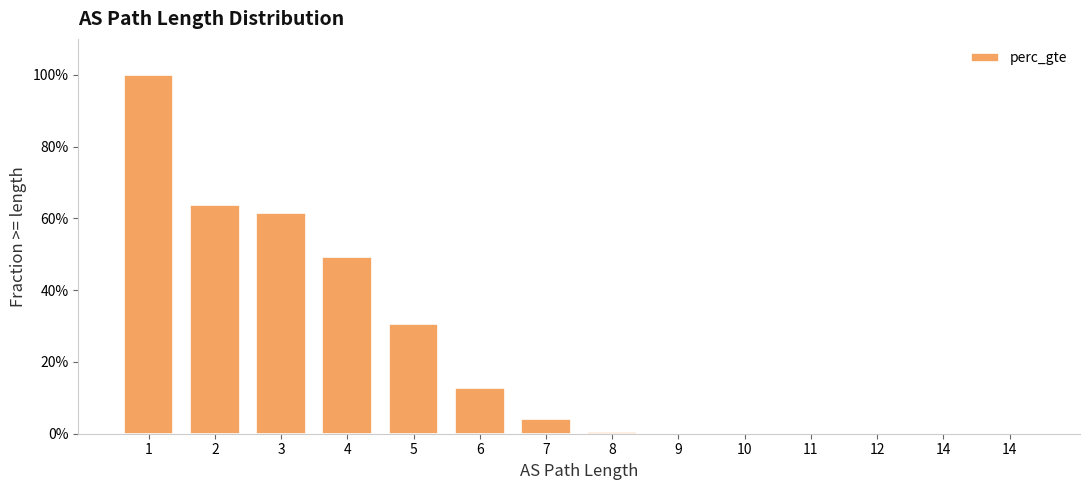

Are the bars horizontal?

No